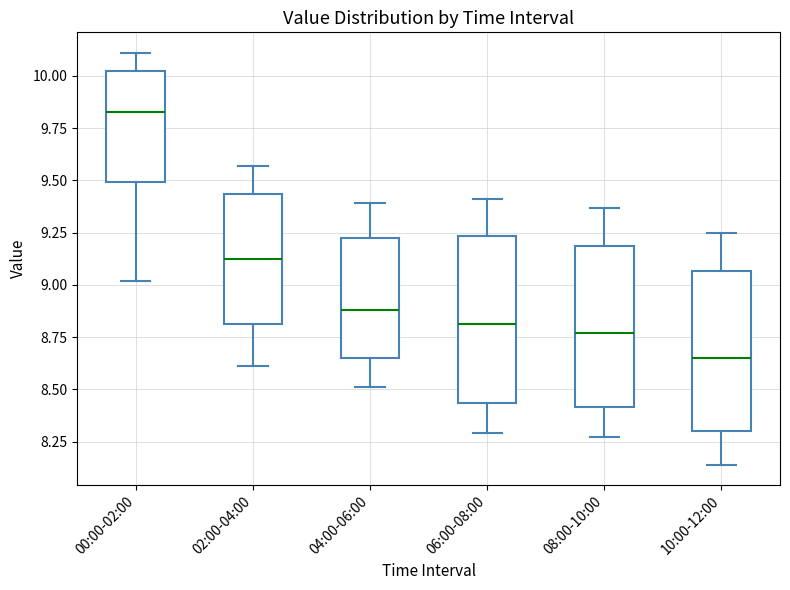

Which box's median line is the highest?

00:00-02:00